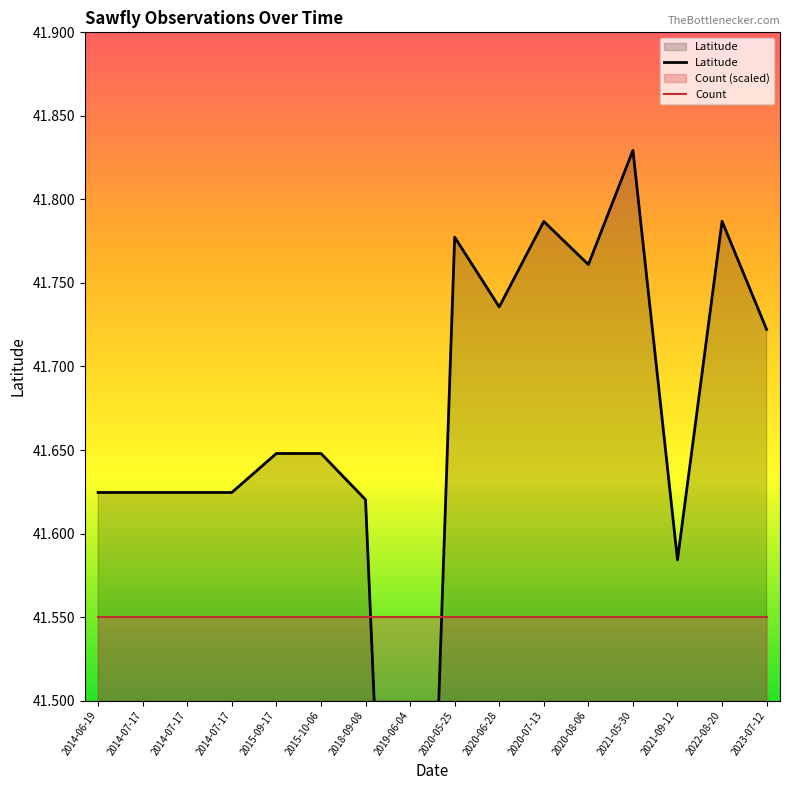

Read the Latitude value at 2014-06-19.

41.6